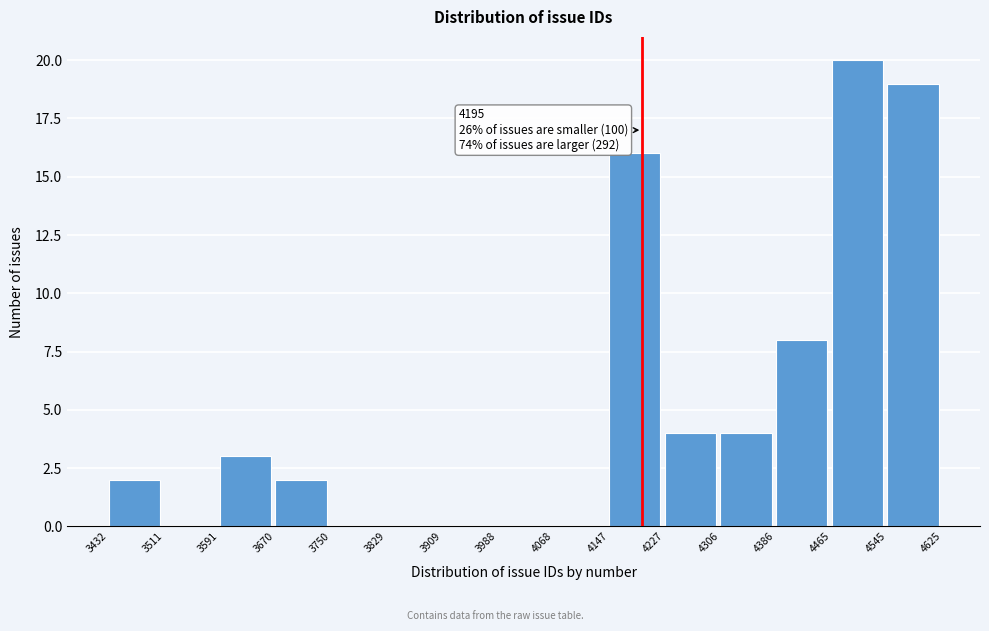

Which range on the x-axis has the tallest bar?

4465 to 4545